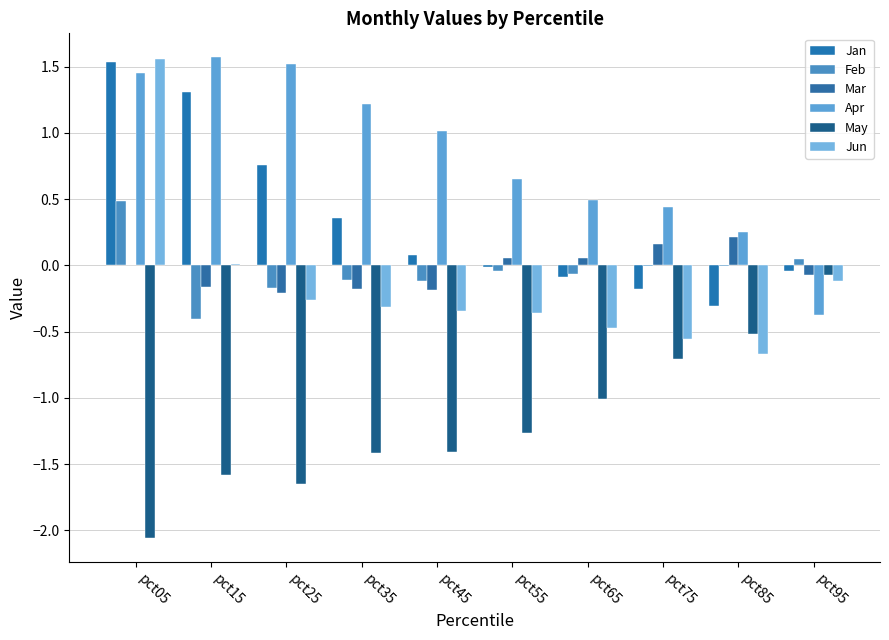

What is the sum of all Jan values?

3.4